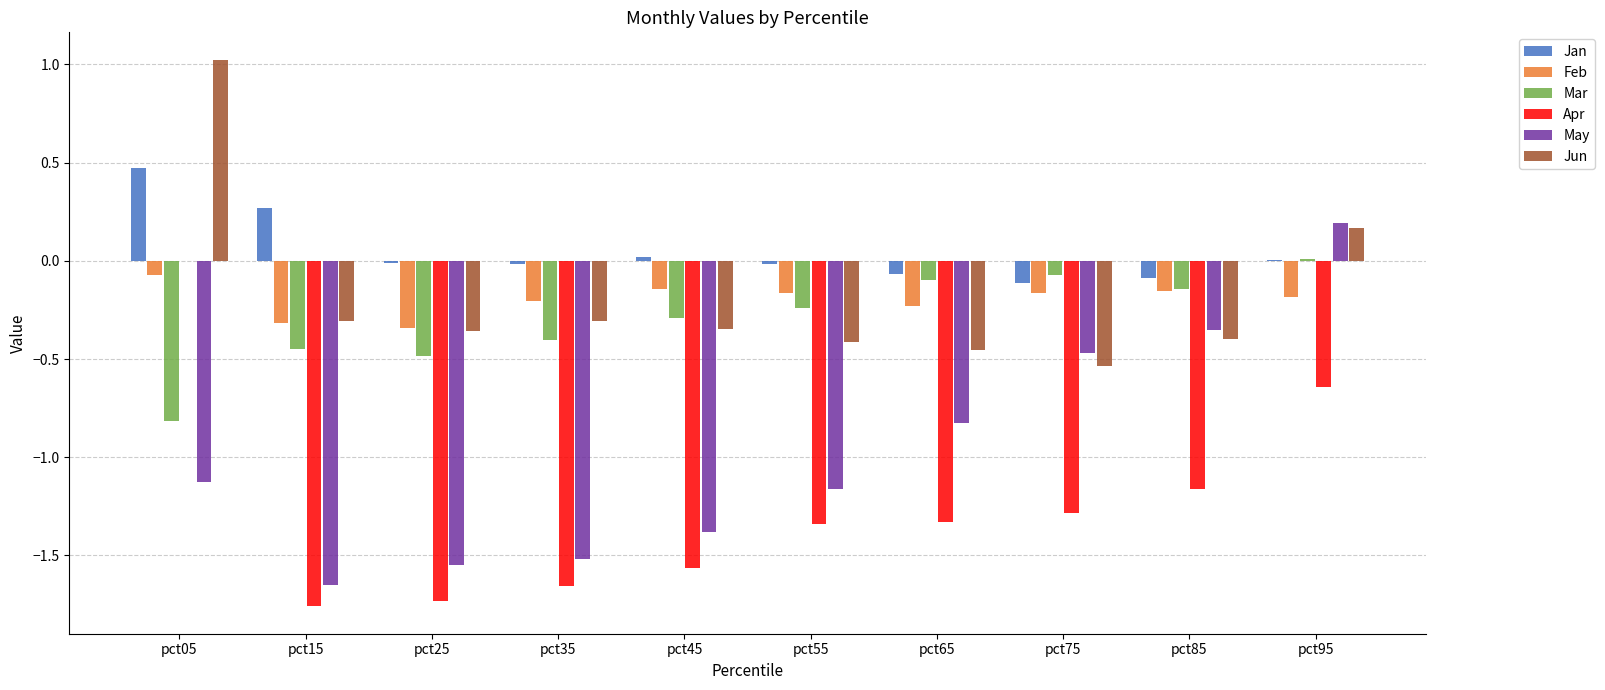

What is the total value across all series at pct25?

-4.5